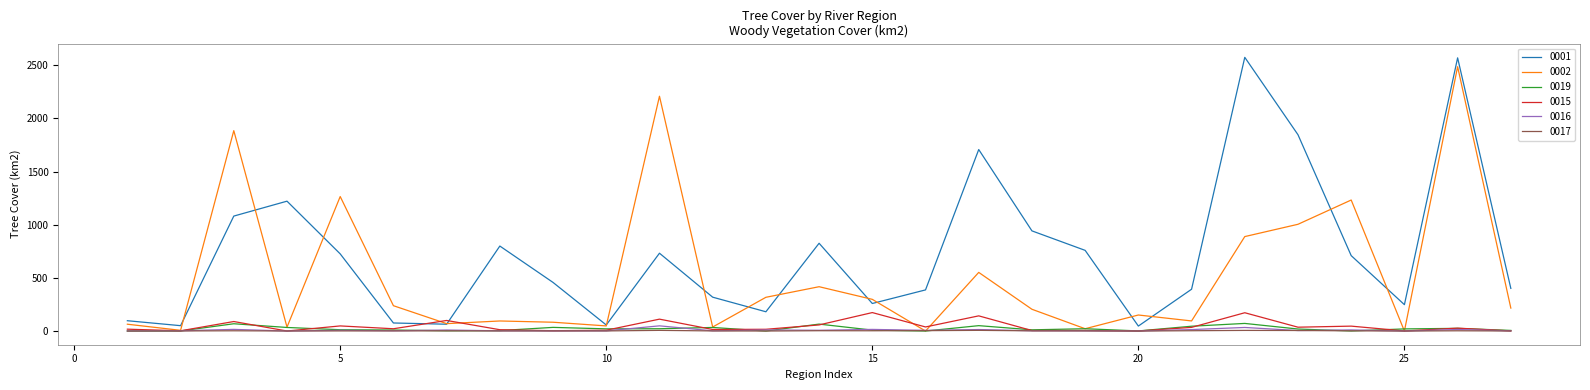

What is the highest value of the 0002 series?

2487.3